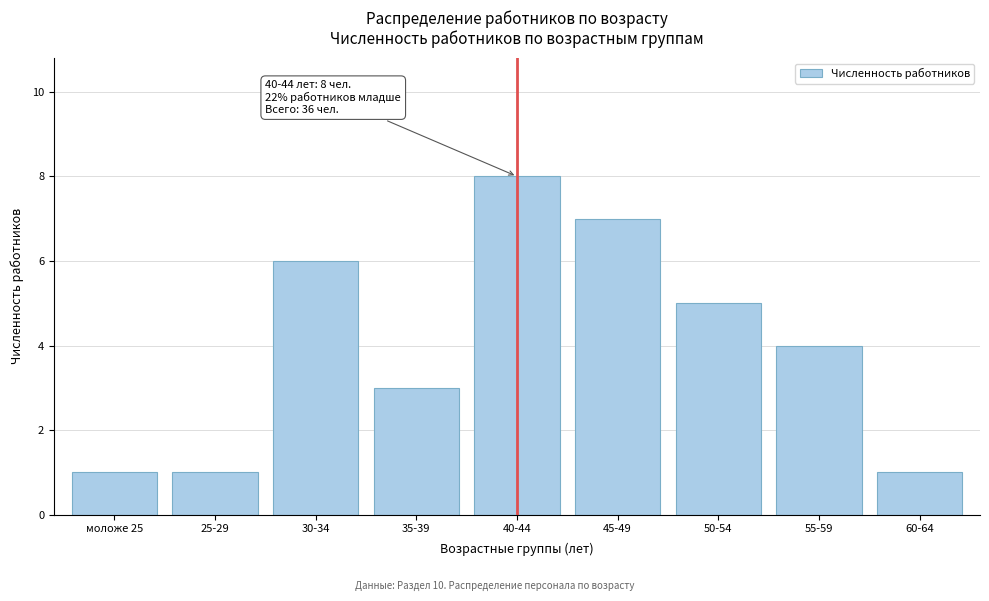

Reading left to right, what are all the values shown in this chart?

моложе 25=1	25-29=1	30-34=6	35-39=3	40-44=8	45-49=7	50-54=5	55-59=4	60-64=1